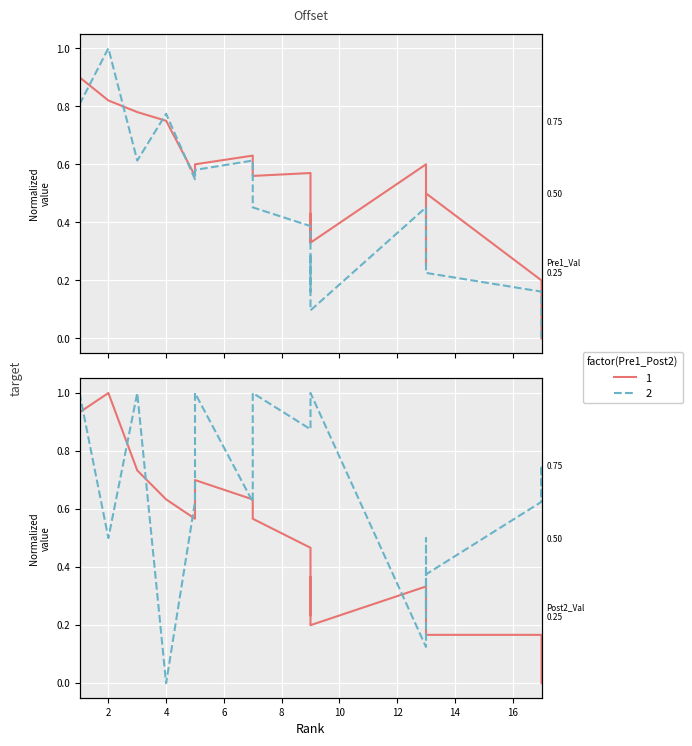

Where is the first local minimum for Score diff?

4